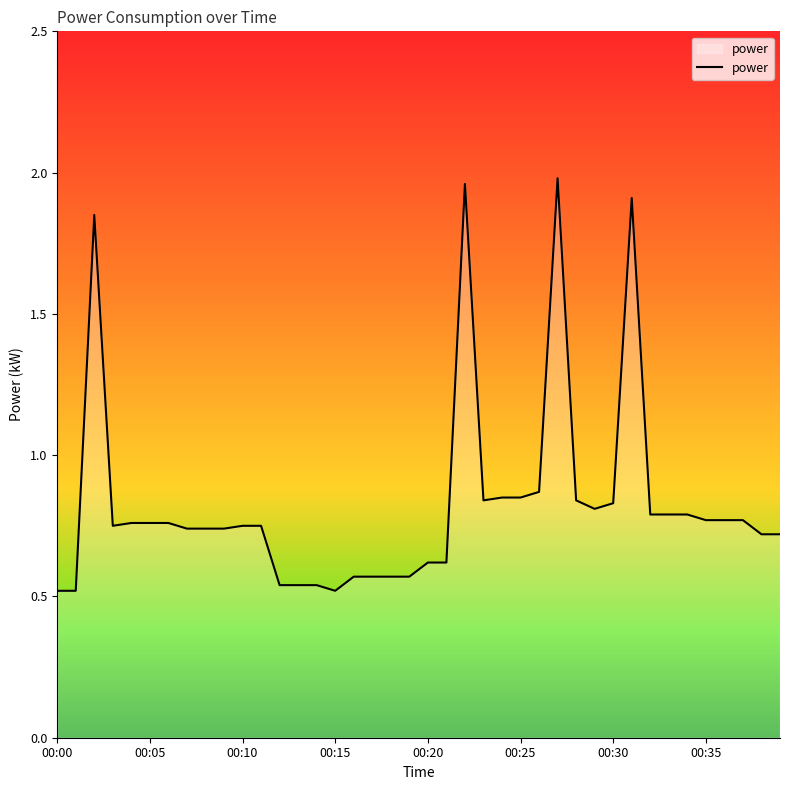

True or false: the data shows 0.3 at 00:05.

False